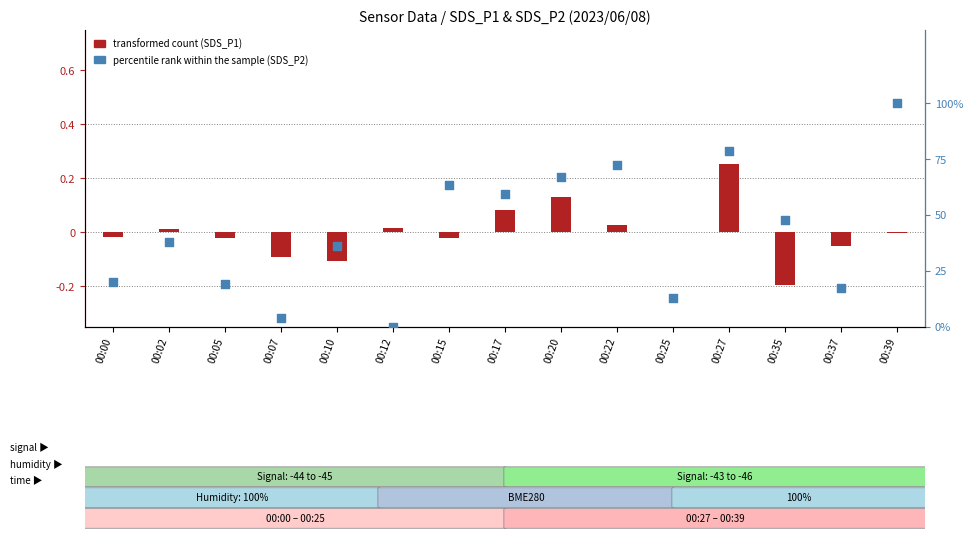

What are all the series names shown in the legend?

transformed count (SDS_P1), percentile rank within the sample (SDS_P2)